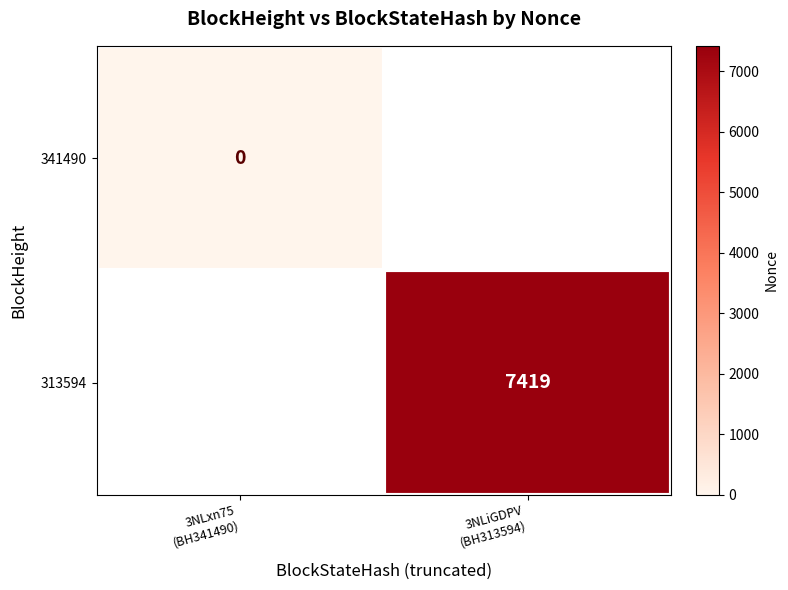

Read the 313594 value at 3NLiGDPV (BH313594).

7419.0